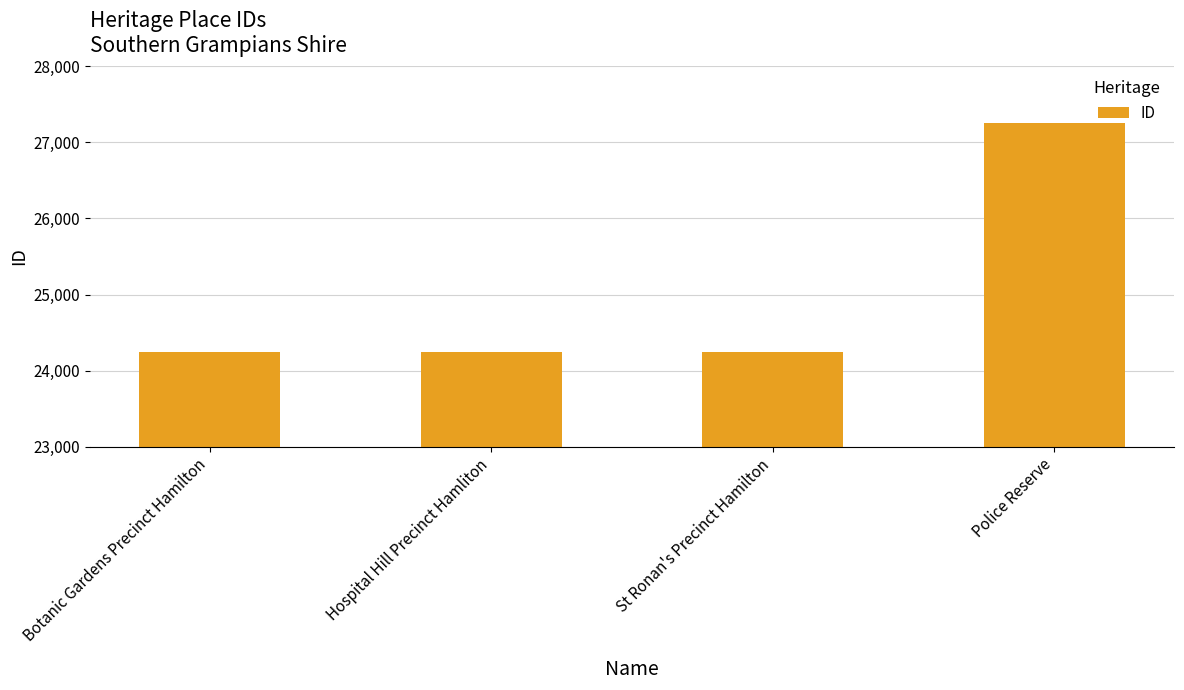

What is the difference between the values at Police Reserve and Hospital Hill Precinct Hamliton?

3007